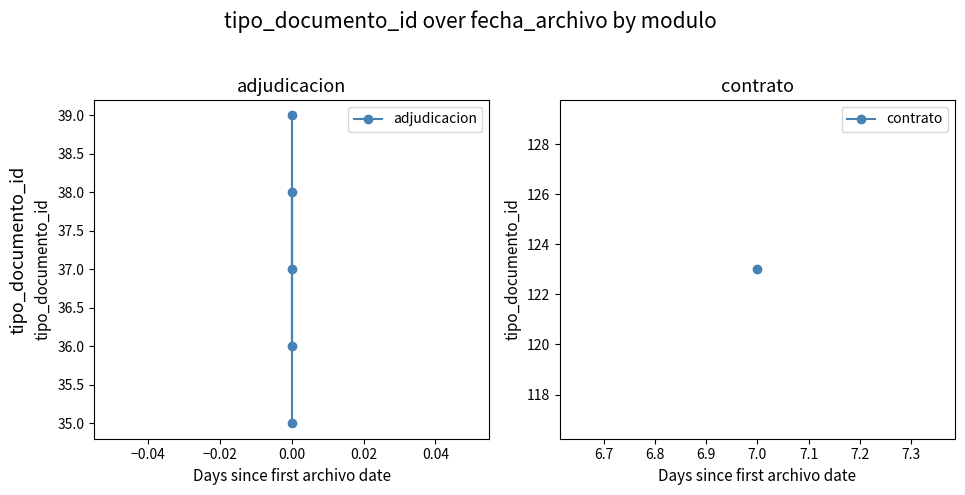

How many data points are above 37?

2